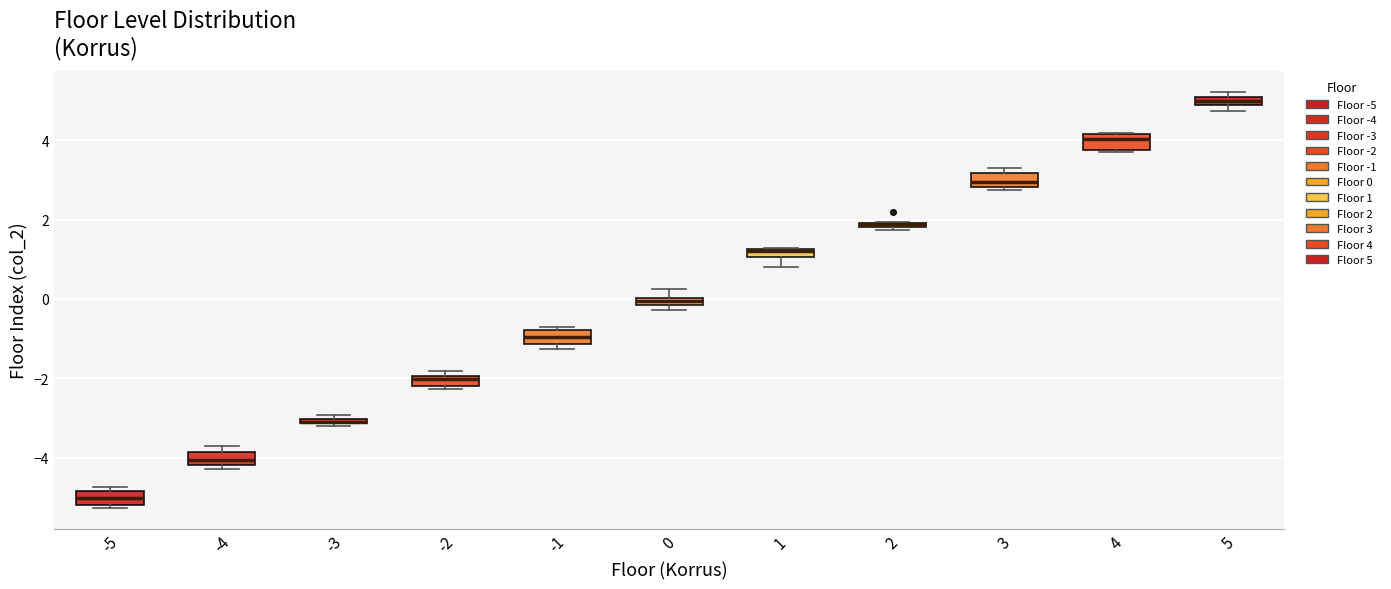

Where is the lower edge of the box at x = -4 on the y-axis? The values are not printed on the chart, so give them approximately, as read against the axis.

-4.2